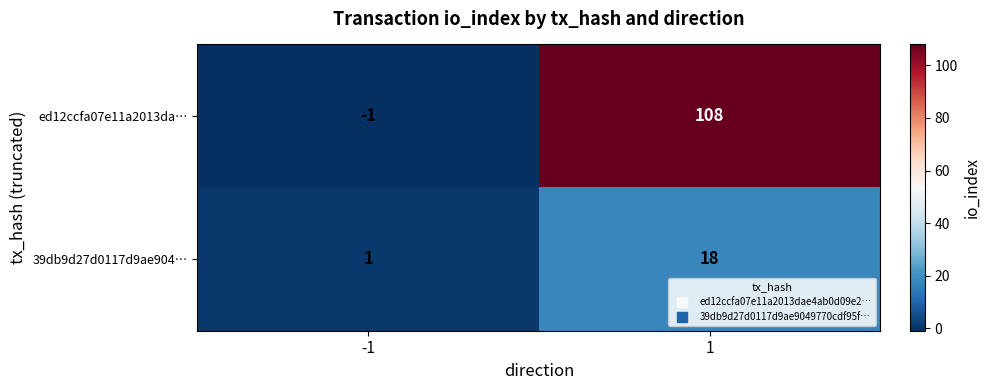

Rank the series by their maximum value, from highest to lowest.

ed12ccfa07e11a2013da…, 39db9d27d0117d9ae904…